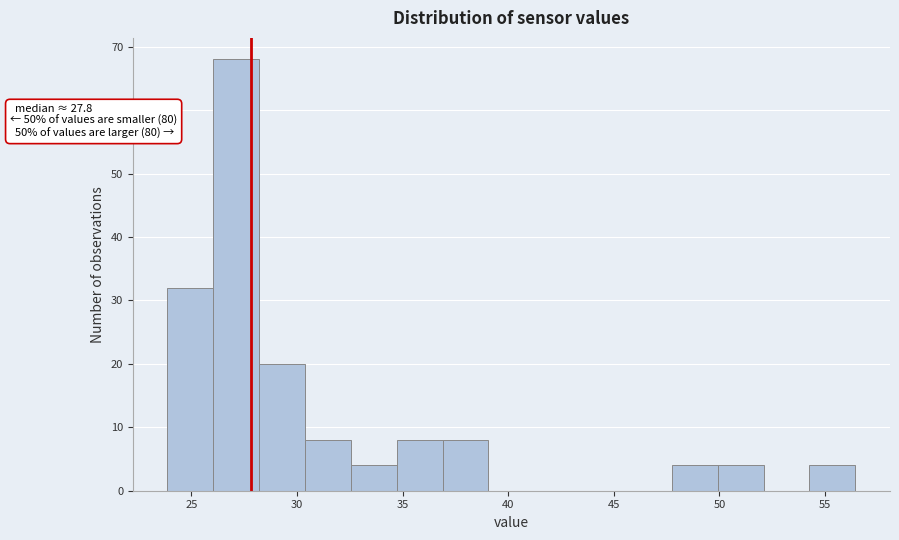

Which range on the x-axis has the tallest bar?

26.0 to 28.0